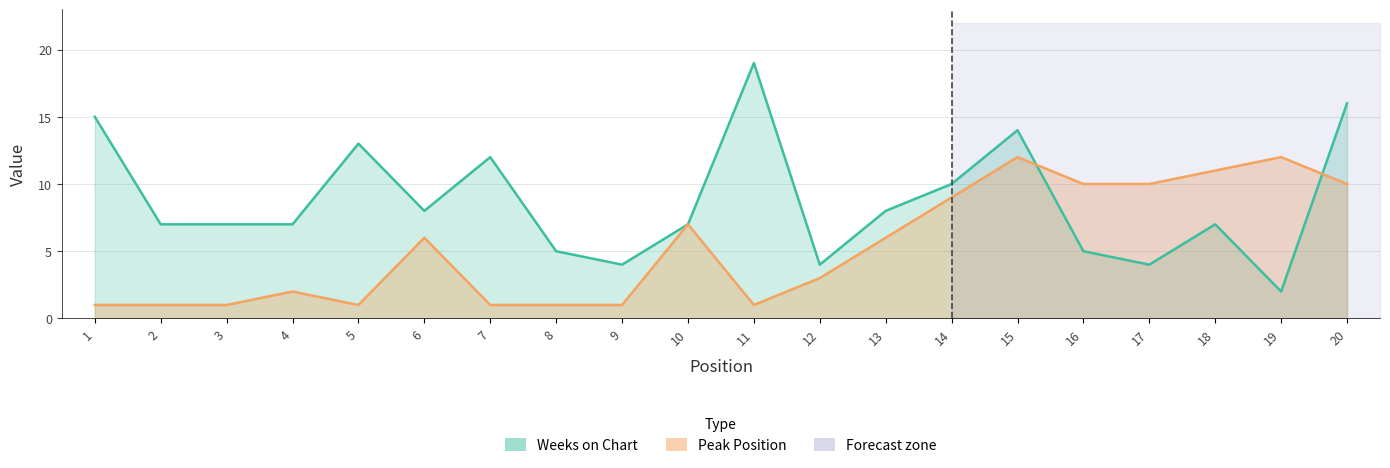

What is the average value of the Peak Position series?

5